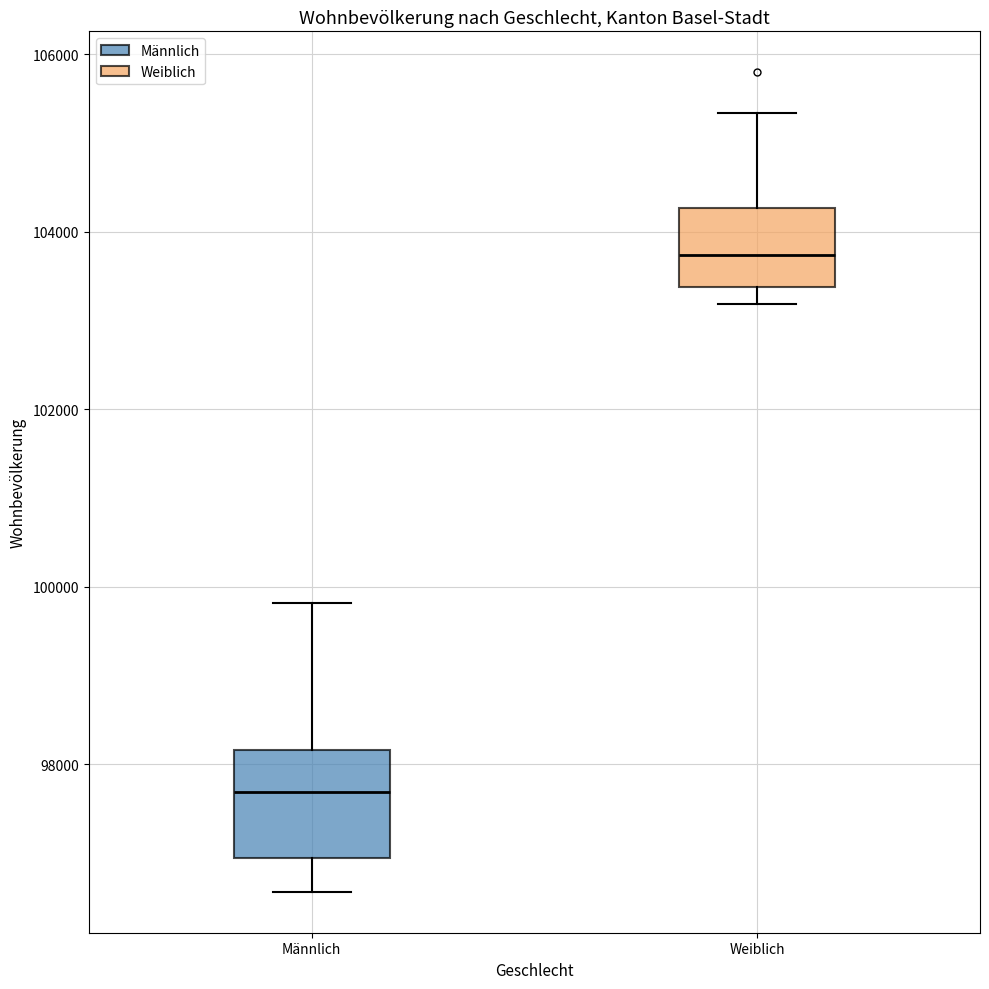

Which box's median line is the highest?

Weiblich